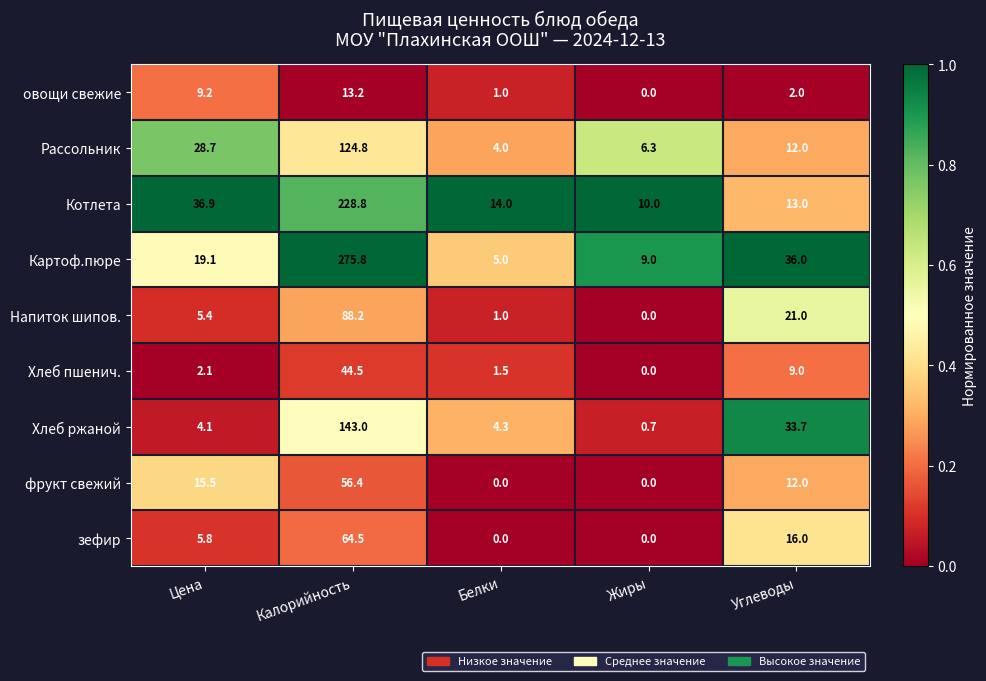

Where does the овощи свежие series first go above 2?

Цена